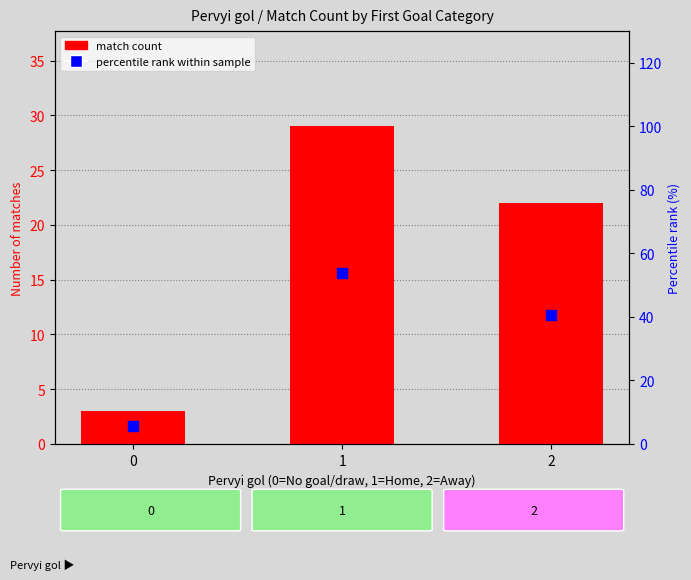

What are all the series names shown in the legend?

match count, percentile rank within sample